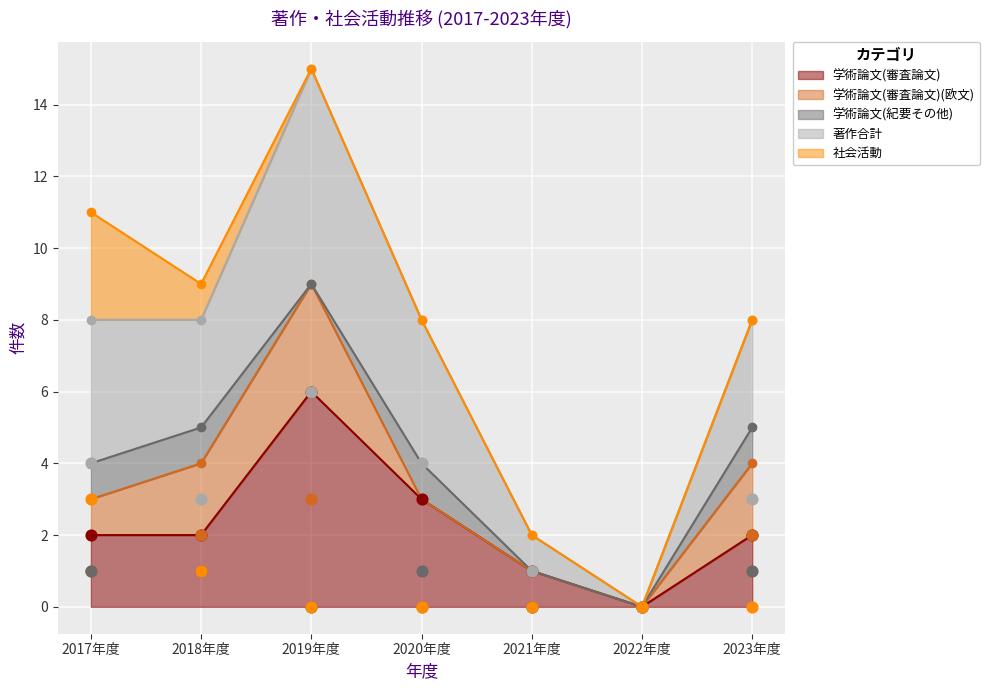

At which category is the sum across all series the highest?

2019年度